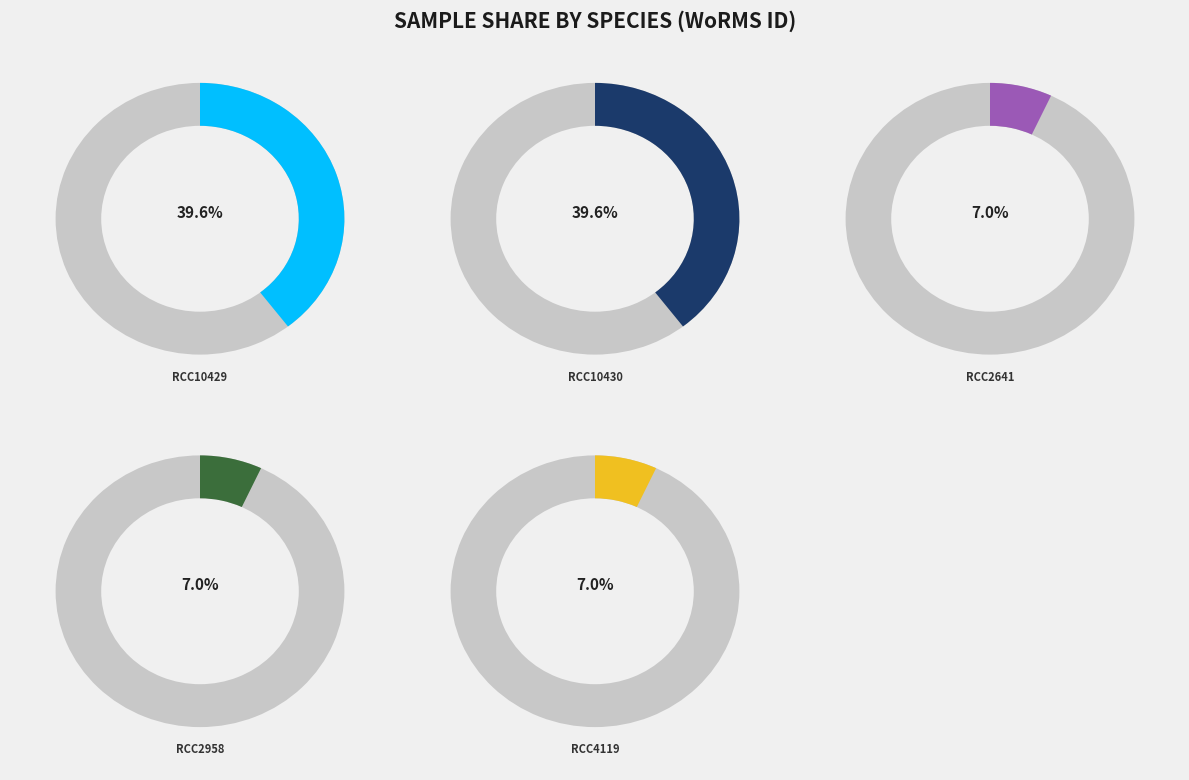

Is there a majority slice in this chart?

No